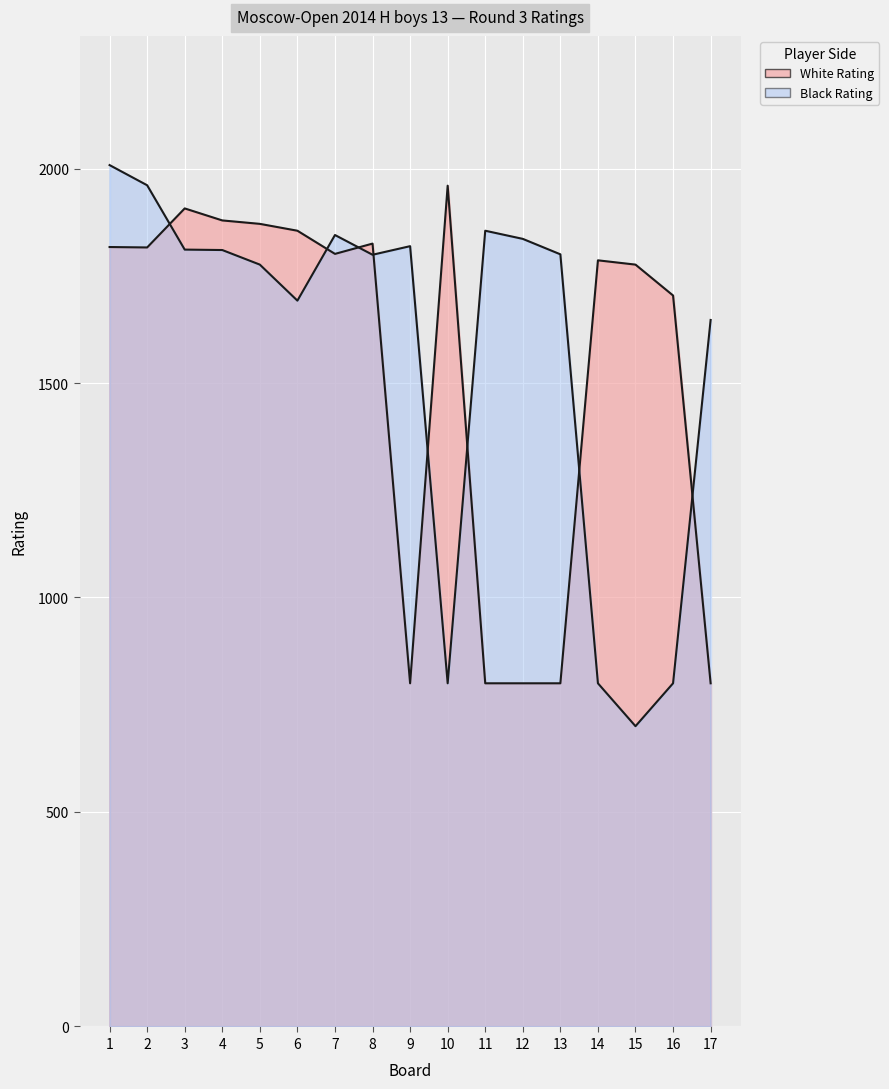

Reading right to left, list all the values displayed in this chart.

White Rating: 17=800	16=1704	15=1776	14=1786	13=800	12=800	11=800	10=1960	9=800	8=1825	7=1801	6=1855	5=1871	4=1879	3=1907	2=1816	1=1817
Black Rating: 17=1647	16=800	15=700	14=800	13=1800	12=1836	11=1855	10=800	9=1819	8=1799	7=1845	6=1692	5=1776	4=1810	3=1811	2=1961	1=2008